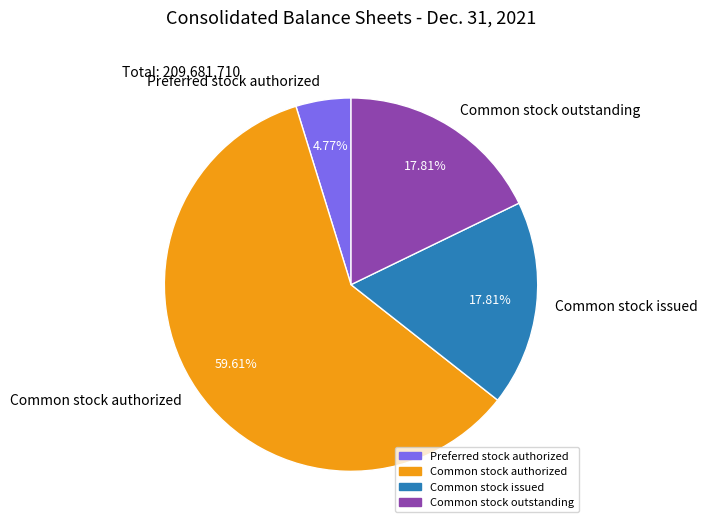

To the nearest percent, what is the difference between the Common stock outstanding and Preferred stock authorized slice percentages?

13%